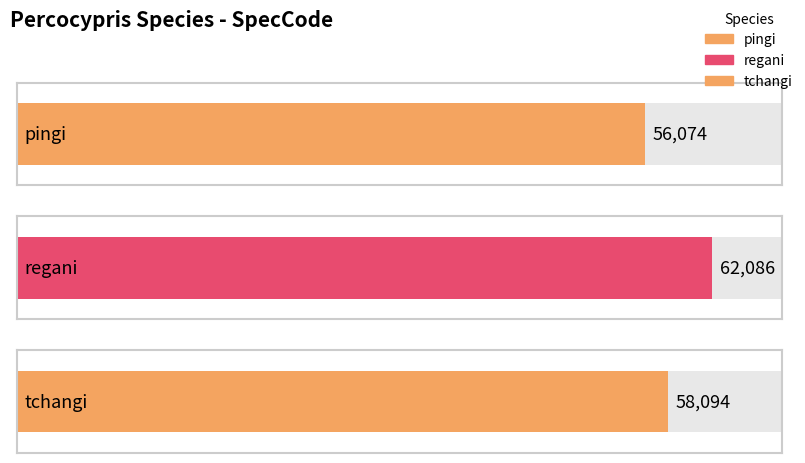

Rank the categories by value from lowest to highest.

pingi, tchangi, regani